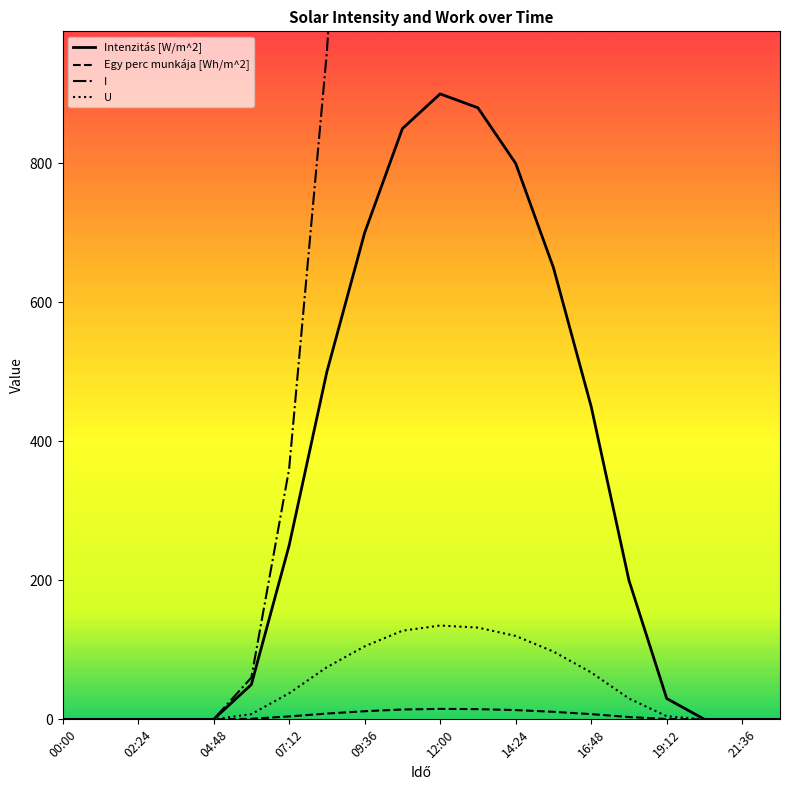

What is the difference between the maximum and minimum values in the I series?

7512.0